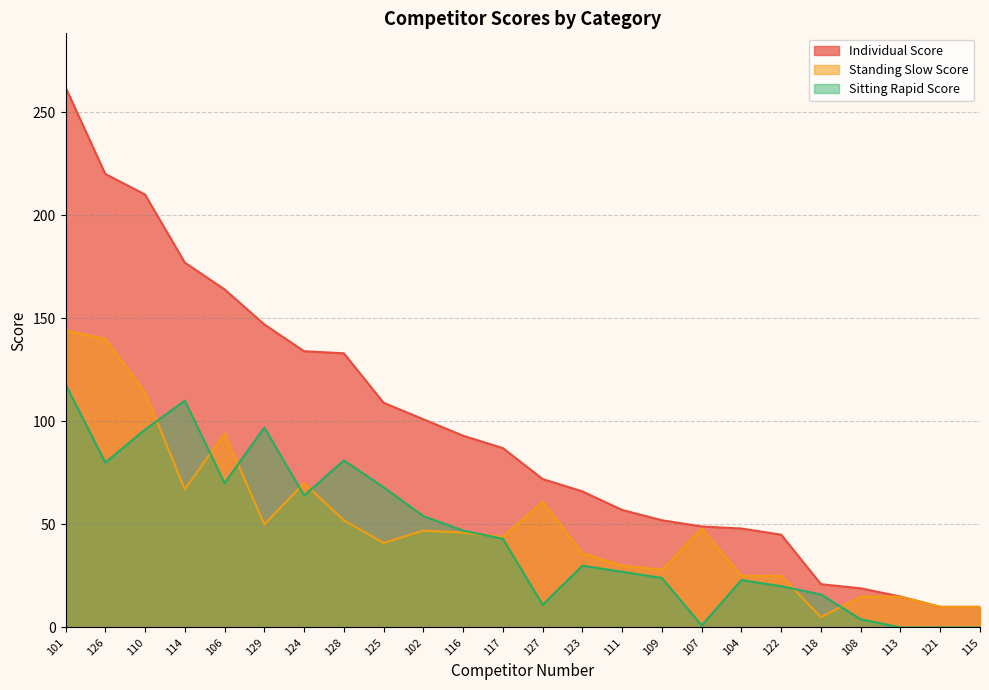

What is the difference between the maximum and minimum values in the Individual Score series?

252